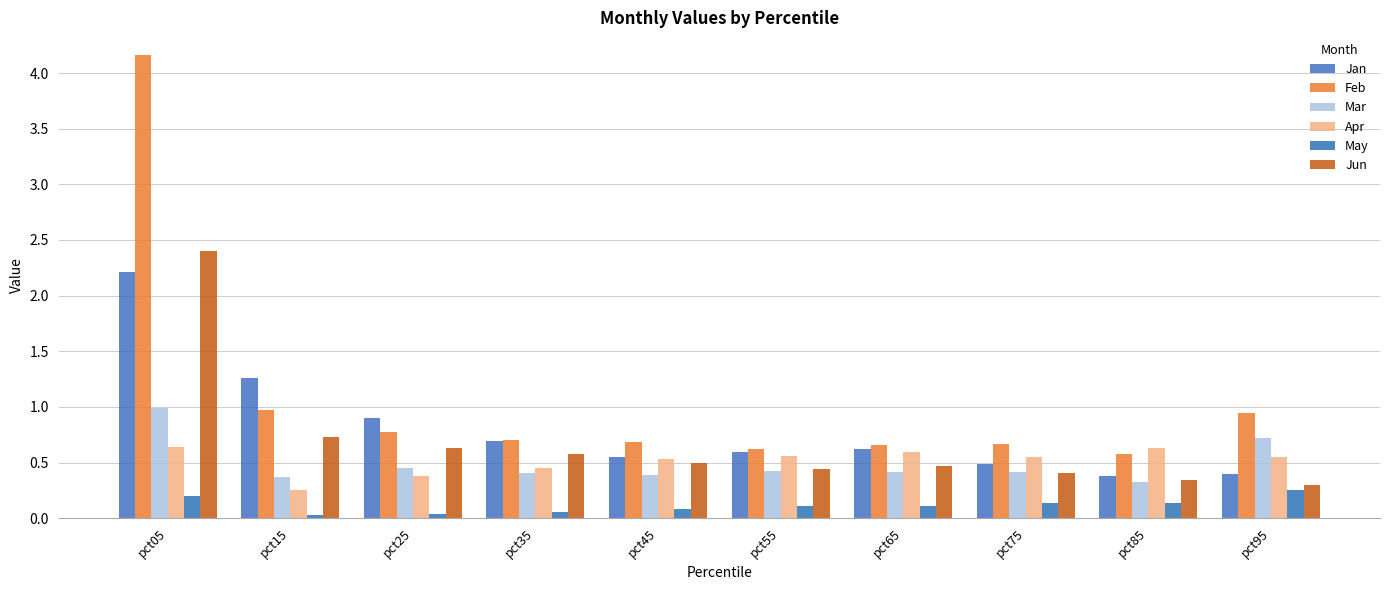

Is the value of May at pct45 greater than the value of Jan at pct25?

No